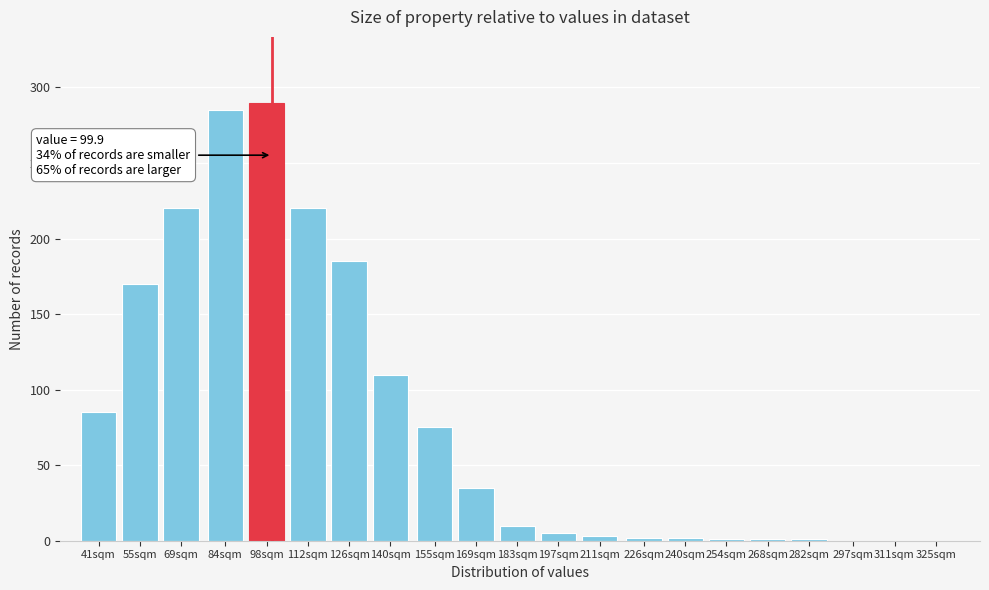

What is the sum of the values at 297sqm and 69sqm?

220